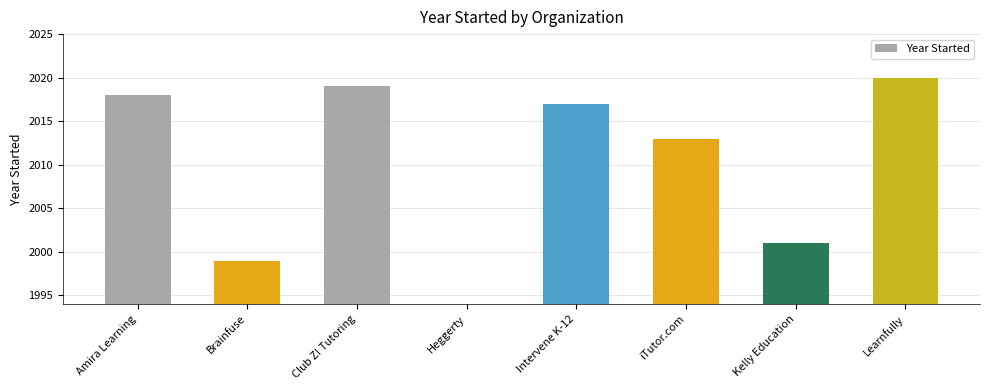

What is the sum of all values?

14087